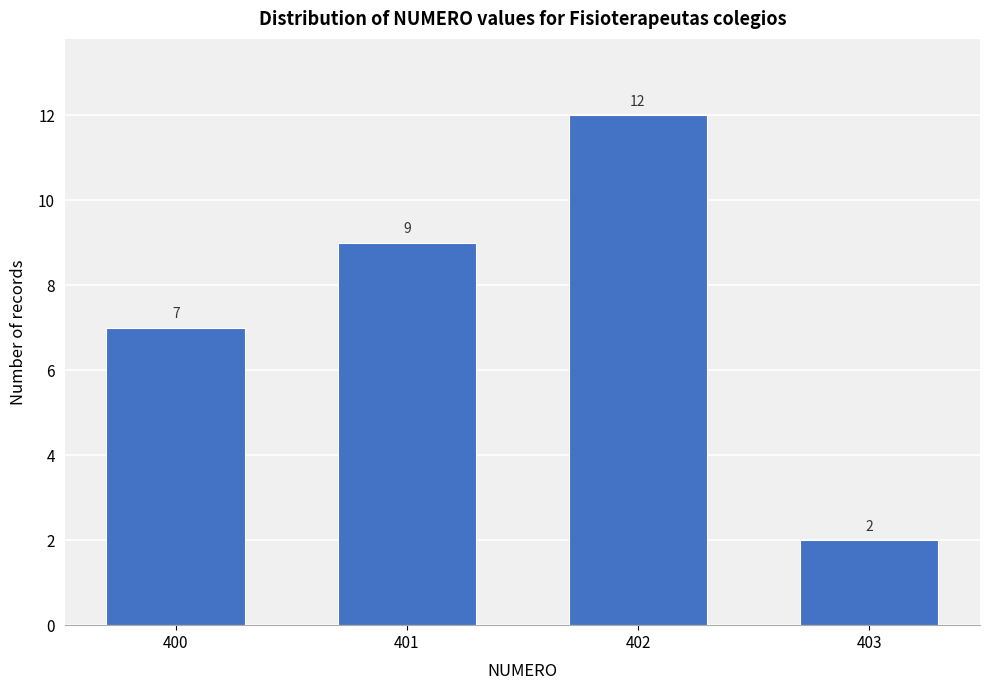

Reading right to left, list all the values displayed in this chart.

403=2	402=12	401=9	400=7